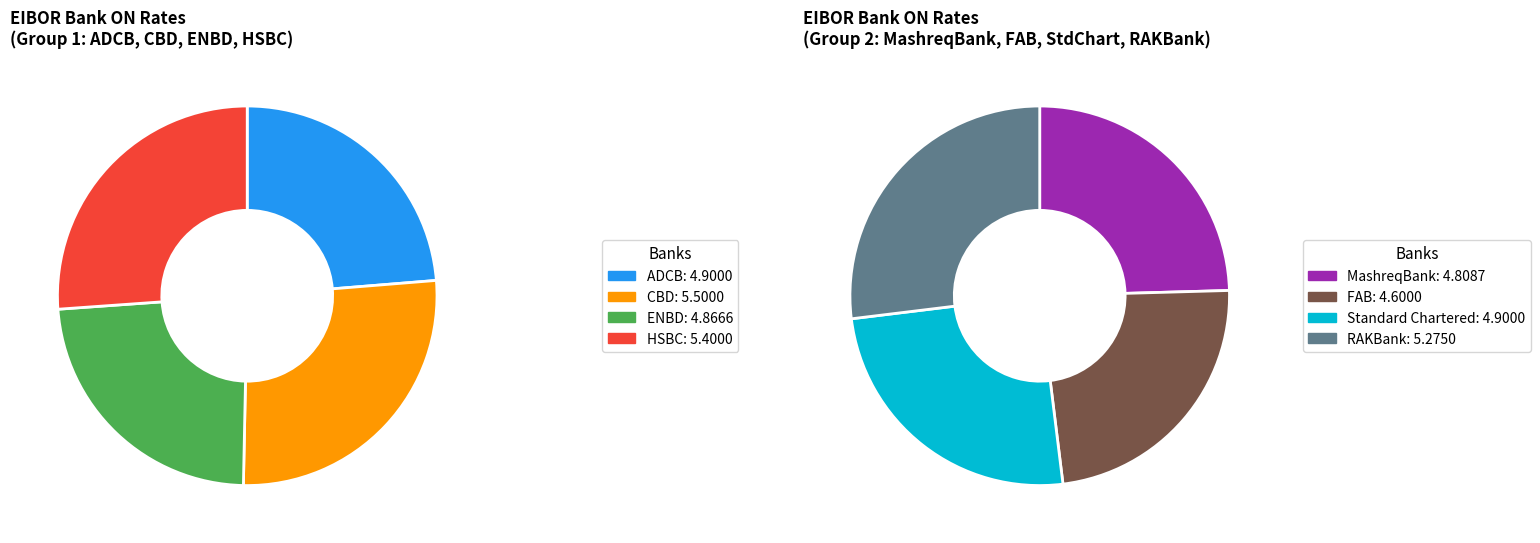

How many slices are in this pie chart?

8